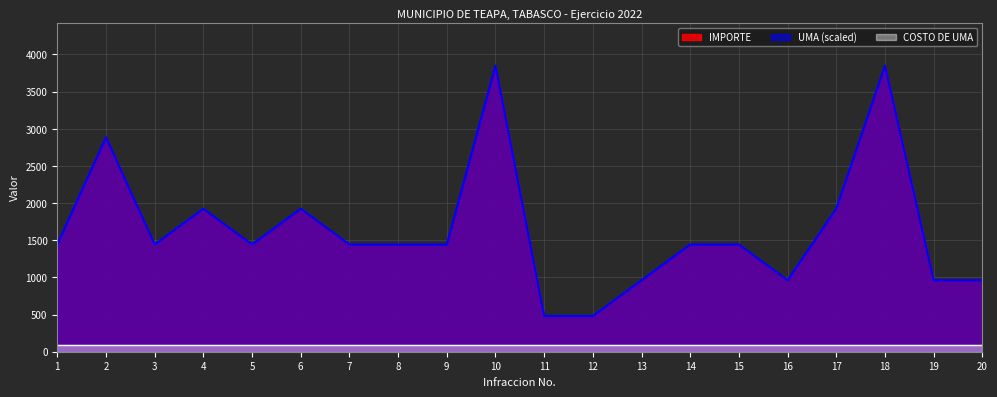

Does the chart display data point markers on the line(s)?

No